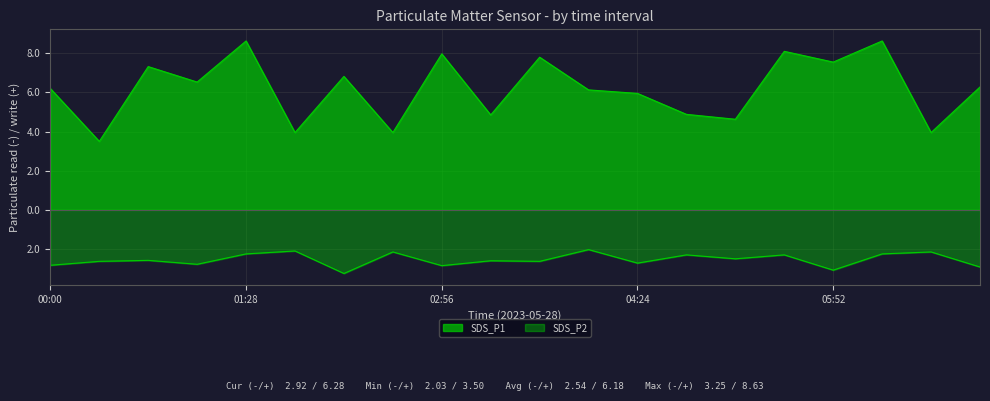

Is it true that SDS_P2 equals -2.1 at 06:36?

True